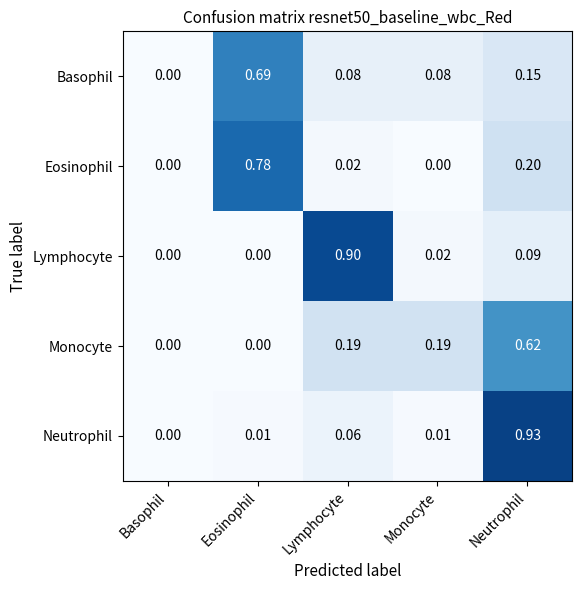

How many data points does each series have?

5